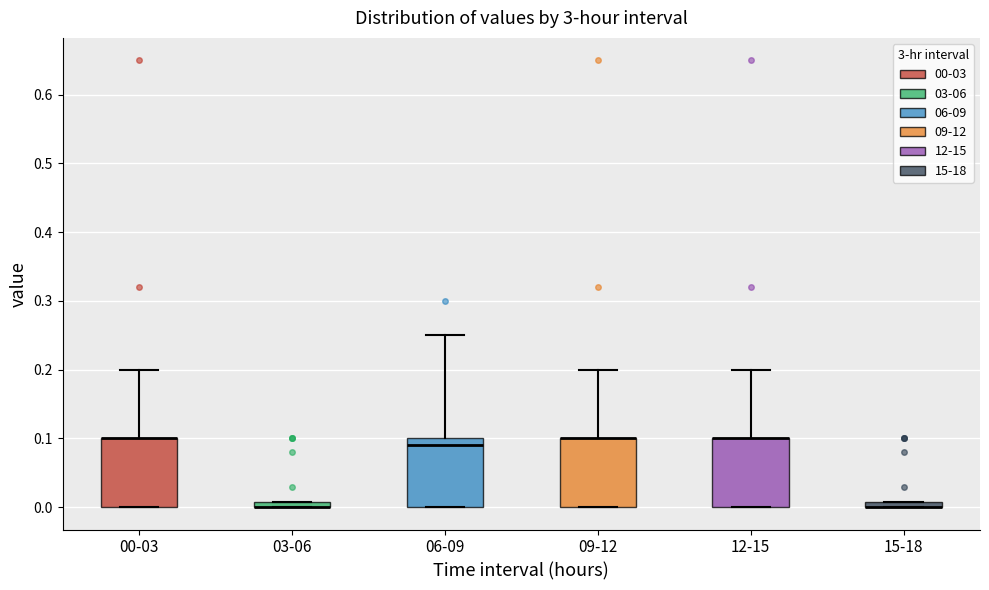

Where is the lower edge of the box for 15-18 on the y-axis? The values are not printed on the chart, so give them approximately, as read against the axis.

0.00